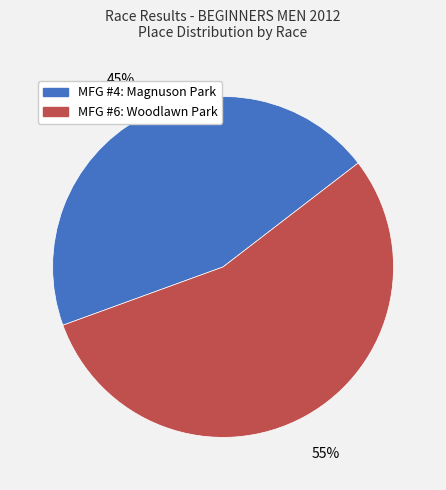

To the nearest percent, what percentage of the pie is MFG #4: Magnuson Park?

45%